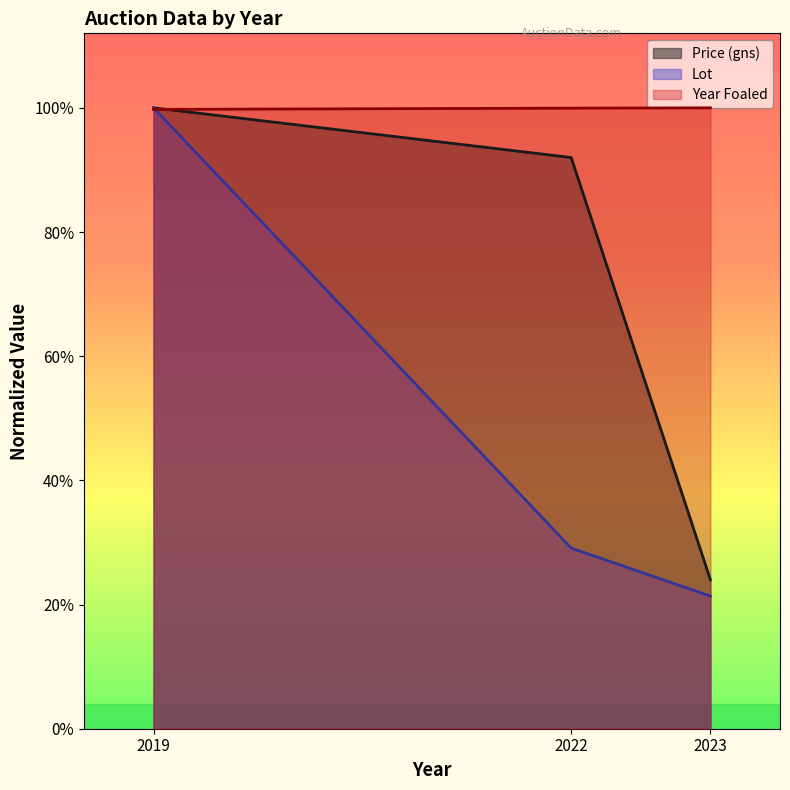

What are all the series names shown in the legend?

Price (gns), Lot, Year Foaled